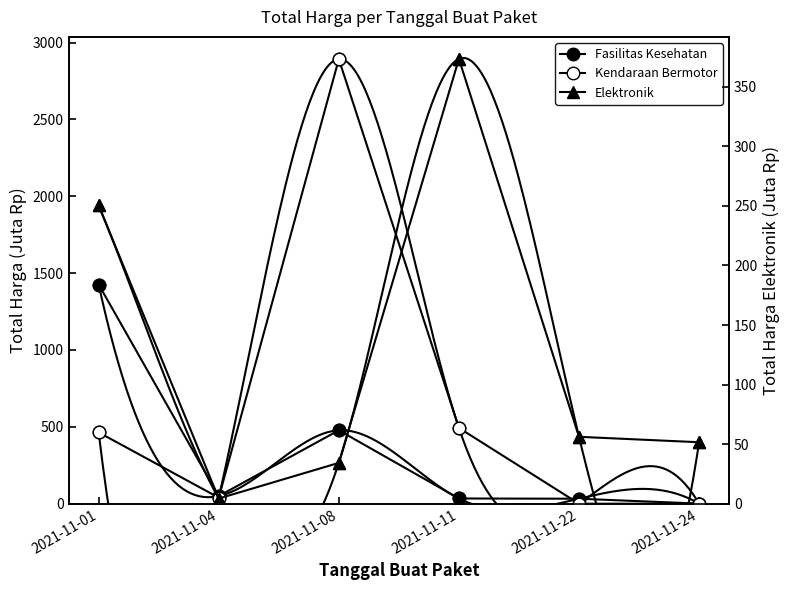

Reading left to right, extract all data points from this chart.

Fasilitas Kesehatan: 2021-11-01=1425.9	2021-11-04=49.7	2021-11-08=477.6	2021-11-11=34.0	2021-11-22=32.4	2021-11-24=0.6
Kendaraan Bermotor: 2021-11-01=464.0	2021-11-04=39.4	2021-11-08=2892.1	2021-11-11=493.0	2021-11-22=0.0	2021-11-24=0.0
Elektronik: 2021-11-01=250.3	2021-11-04=4.3	2021-11-08=34.3	2021-11-11=373.4	2021-11-22=56.2	2021-11-24=51.6